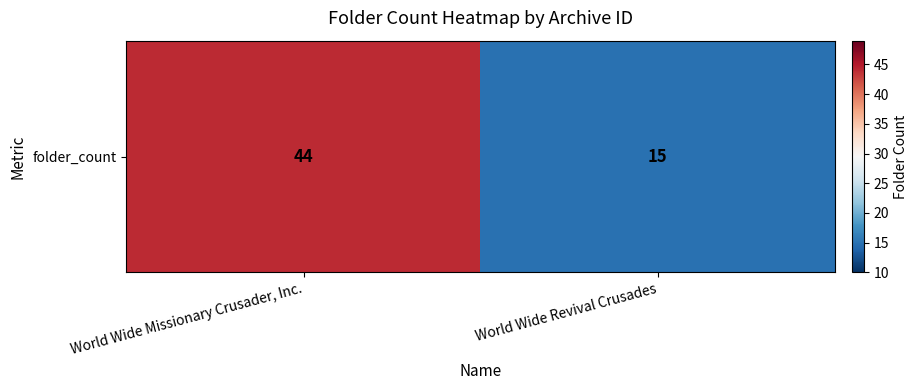

What is the difference between the maximum and minimum values?

29